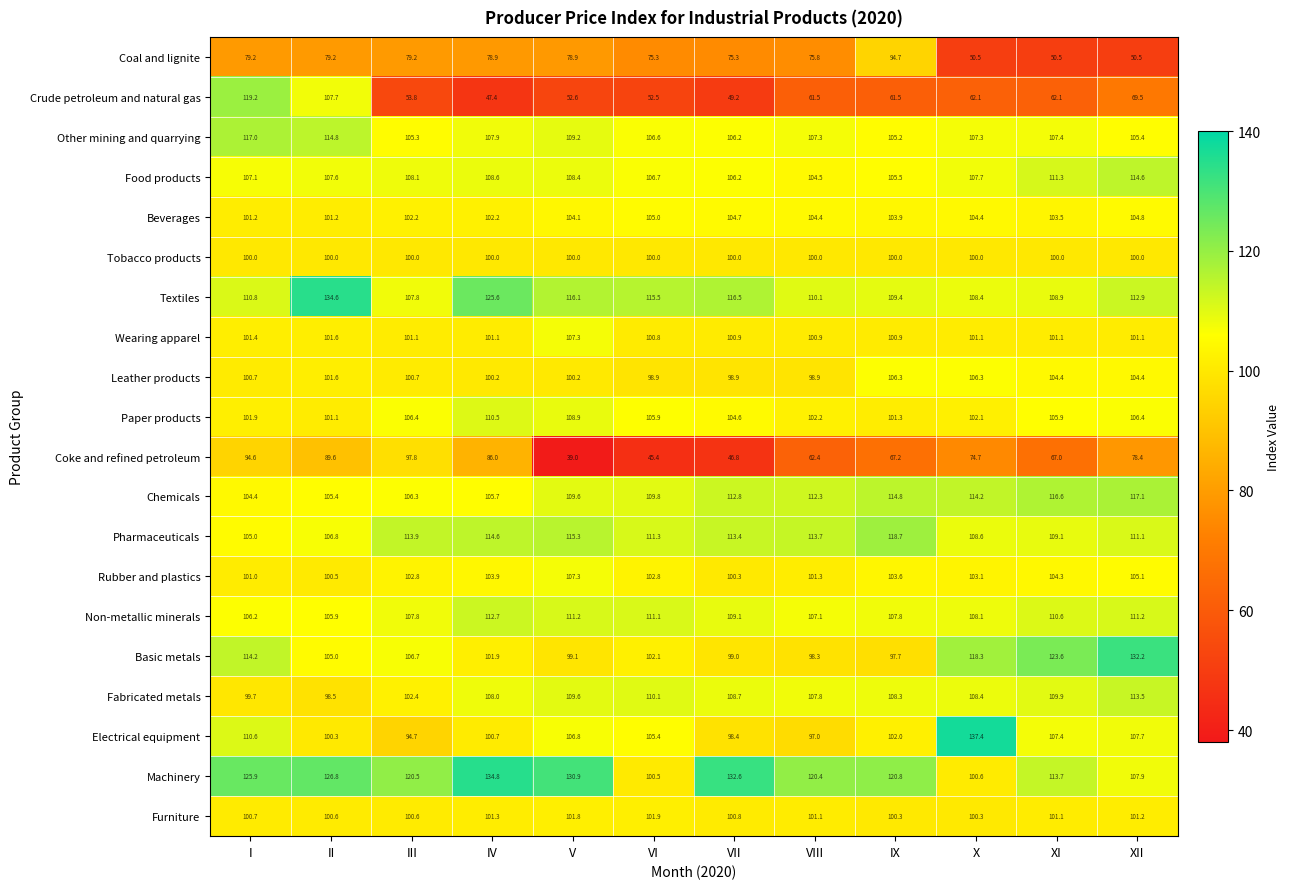

Which series has the largest total across all categories?

Machinery